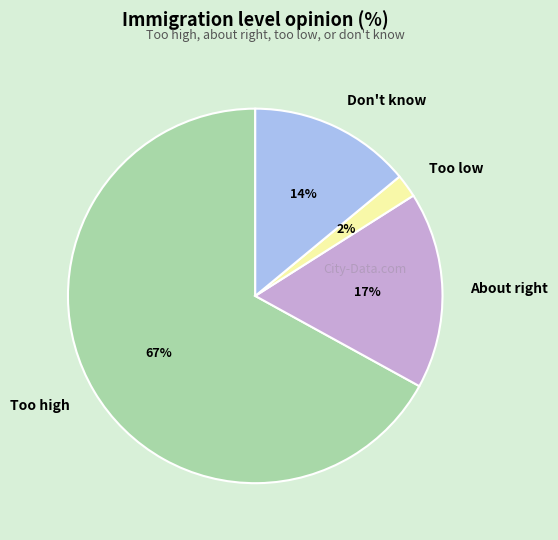

How many slices are in this pie chart?

4